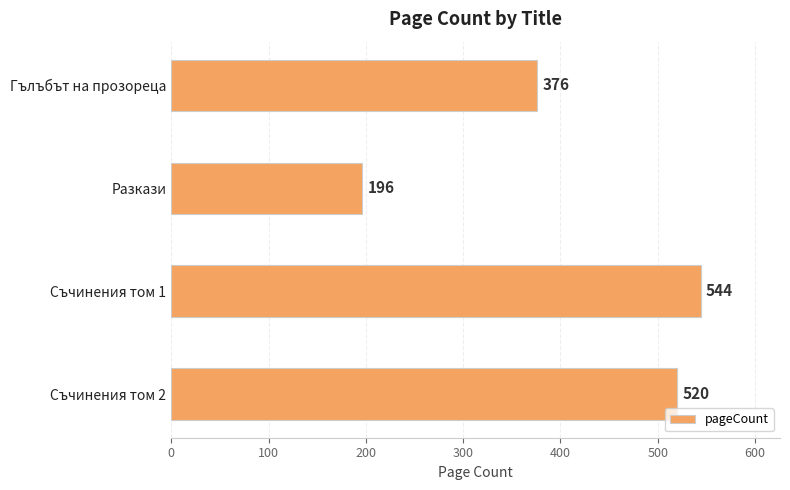

At which category does the chart reach its minimum across all series?

Разкази